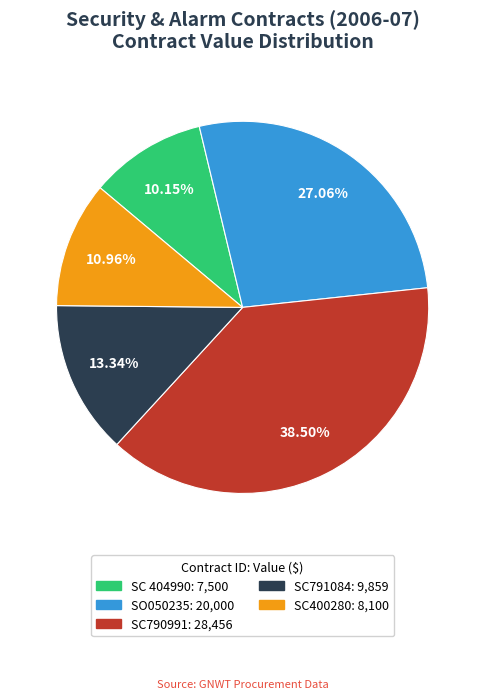

Which slice is the smallest?

SC 404990